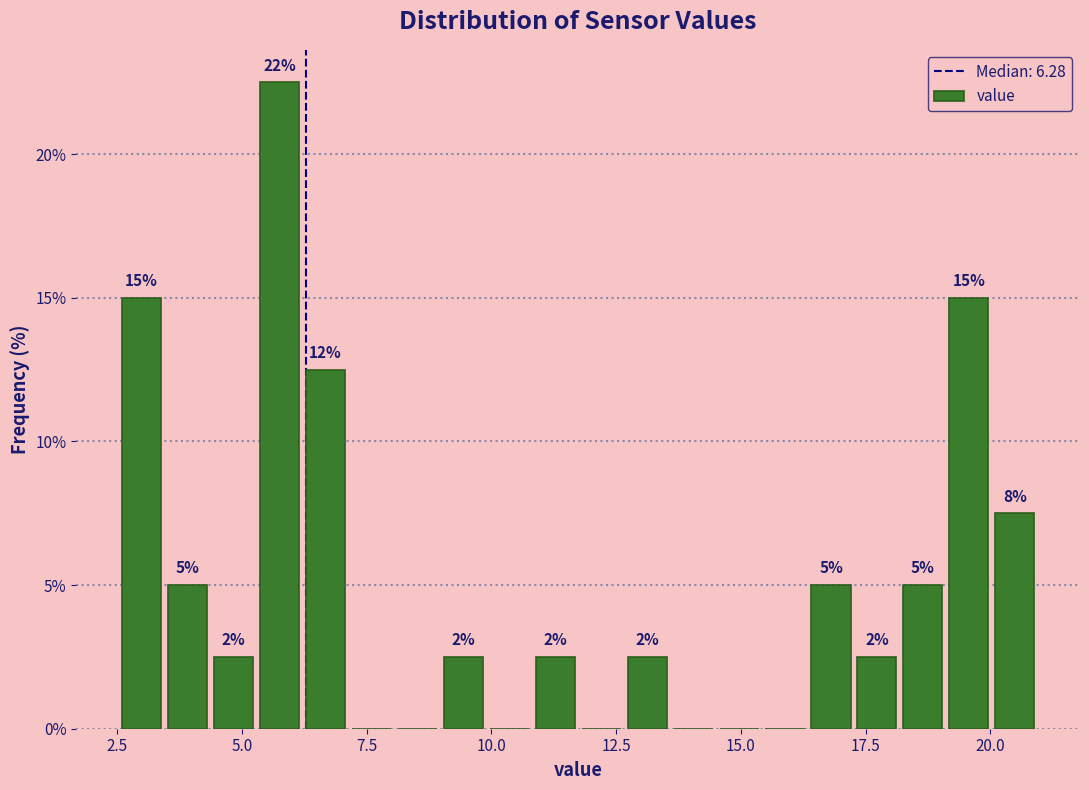

Around what value on the x-axis is the tallest bar? Give the approximate position of its centre, as read against the axis.

6.0